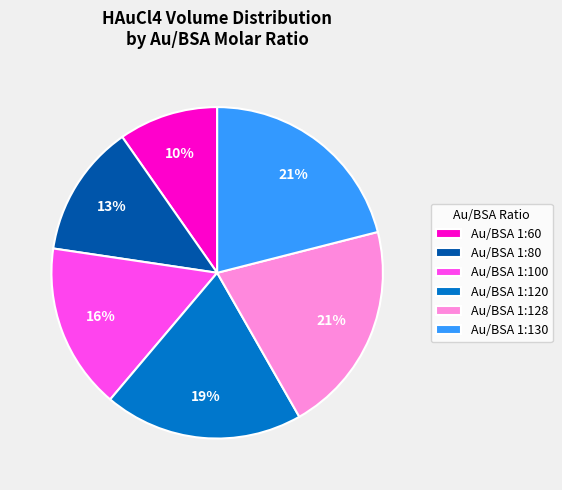

Between Au/BSA 1:80 and Au/BSA 1:60, which is larger?

Au/BSA 1:80